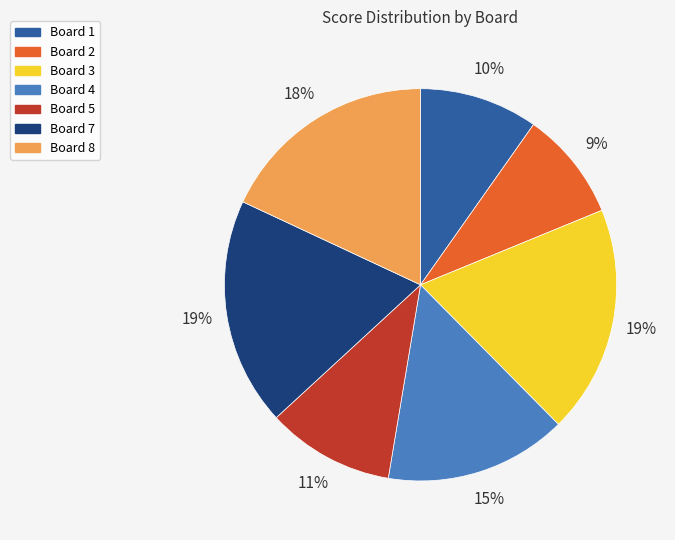

How many slices are in this pie chart?

7